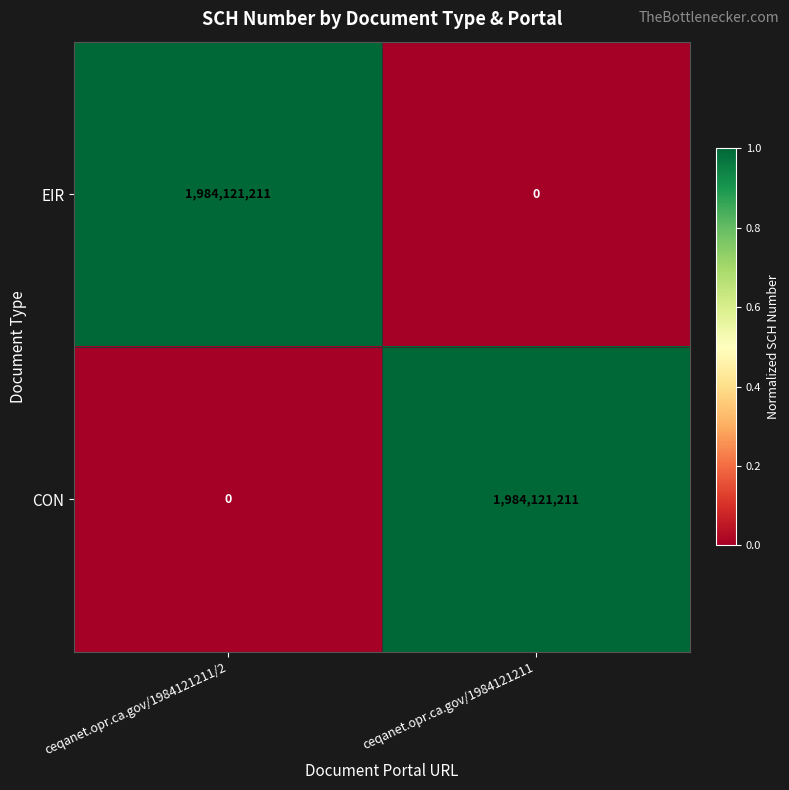

At ceqanet.opr.ca.gov/1984121211, list the series in order from smallest to largest.

EIR, CON